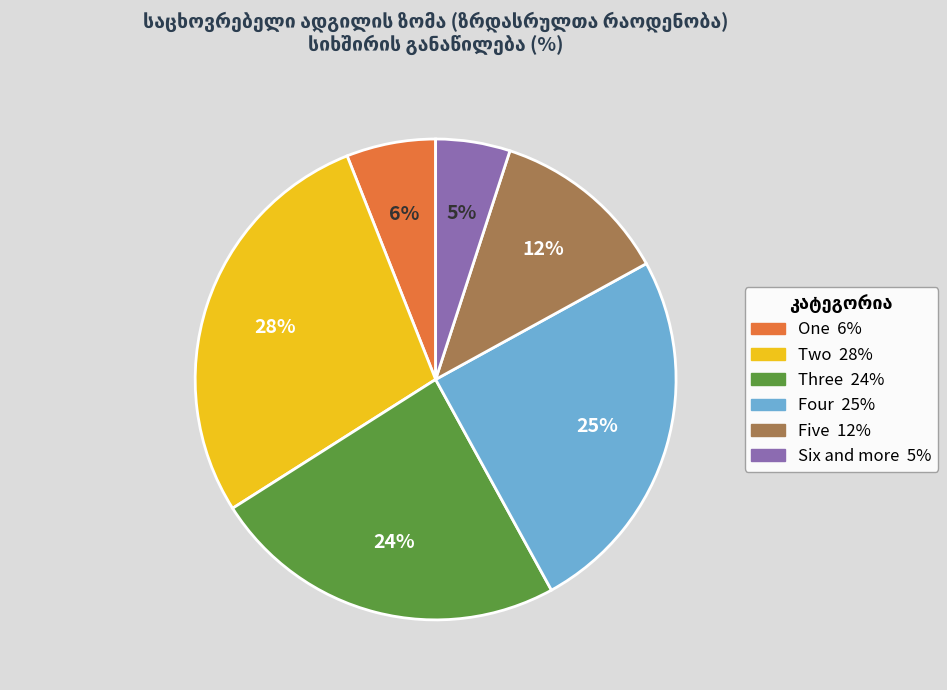

How many slices are in this pie chart?

6